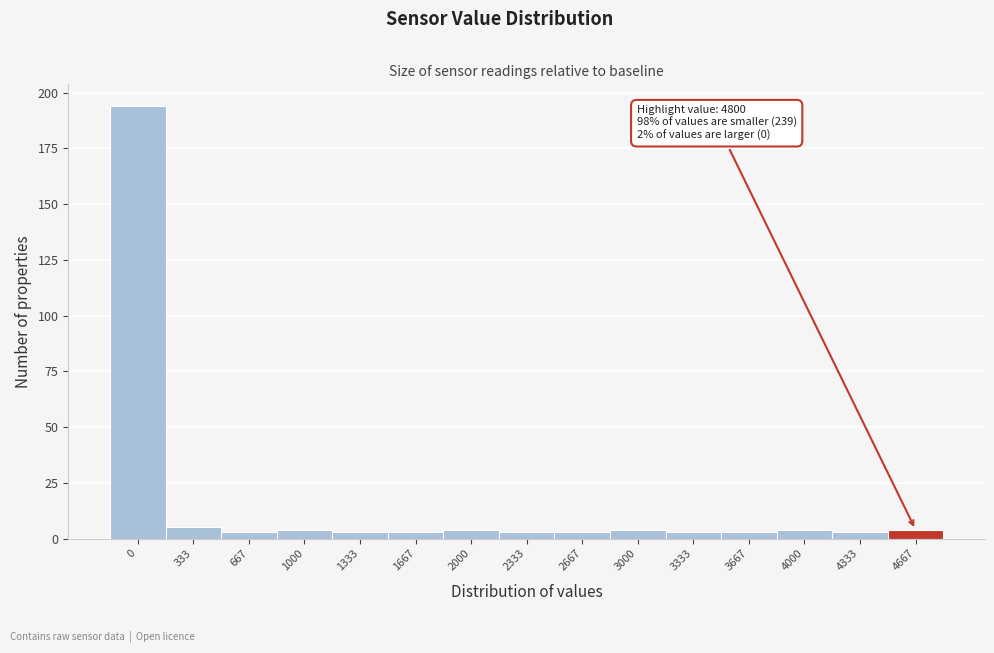

Reading left to right, list all the values displayed in this chart.

194	5	3	4	3	3	4	3	3	4	3	3	4	3	4